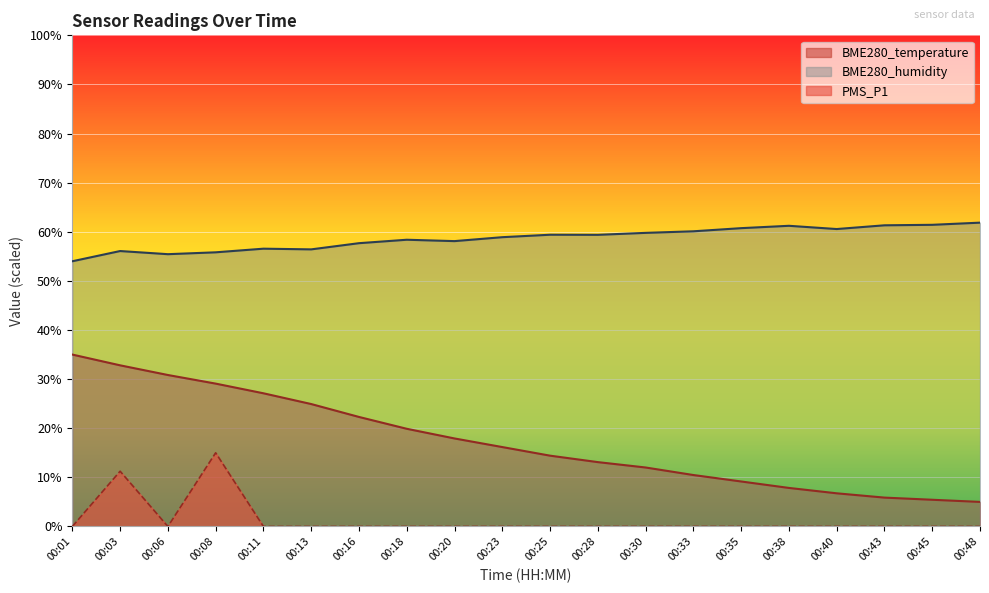

In PMS_P1, how many points are higher than both neighbors (excluding endpoints)?

2